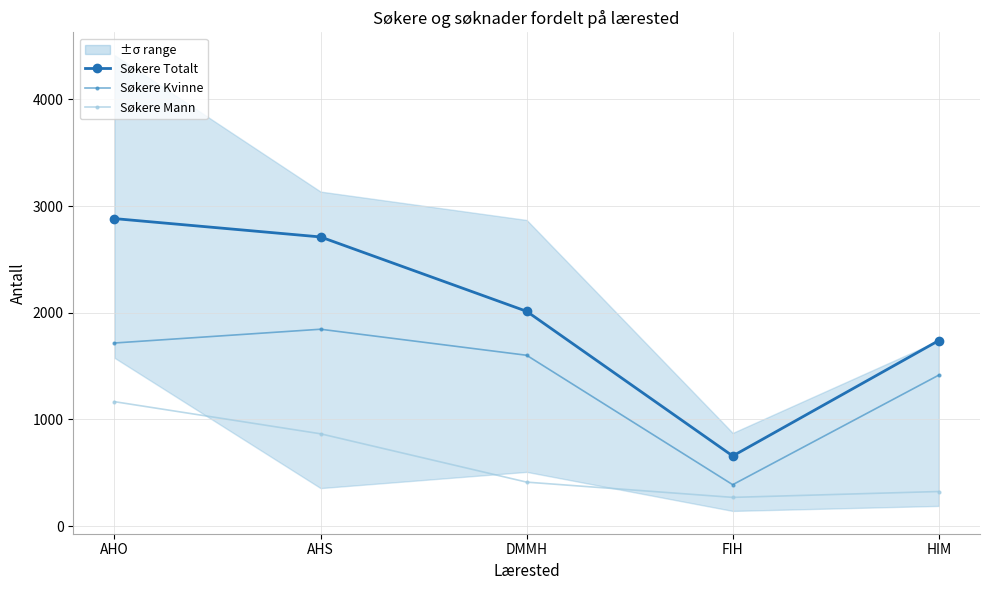

Reading left to right, list all the values displayed in this chart.

Søkere Totalt: 2882	2710	2013	657	1739
Søkere Kvinne: 1716	1845	1601	388	1415
Søkere Mann: 1166	865	412	269	324